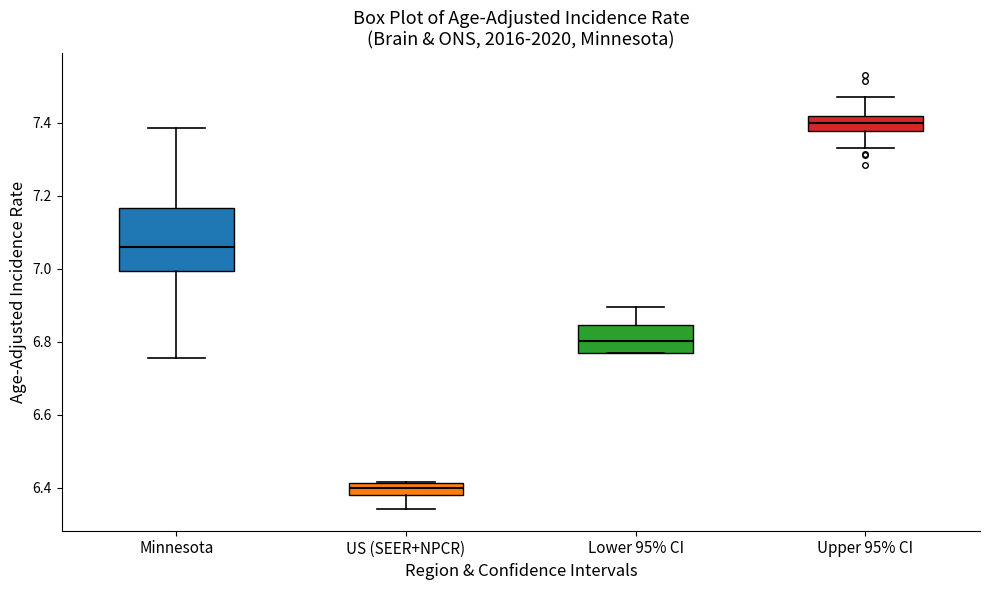

Reading left to right, read every box against the y-axis: the position of its median line, the range the box covers, and the ends of its whiskers. The values are not printed on the chart, so give them approximately, as read against the axis.

Minnesota: median 7.06, box 7.00 to 7.16, whiskers 6.76 to 7.38
US (SEER+NPCR): median 6.40, box 6.38 to 6.42, whiskers 6.34 to 6.42
Lower 95% CI: median 6.80, box 6.78 to 6.84, whiskers 6.78 to 6.90
Upper 95% CI: median 7.40, box 7.38 to 7.42, whiskers 7.32 to 7.46